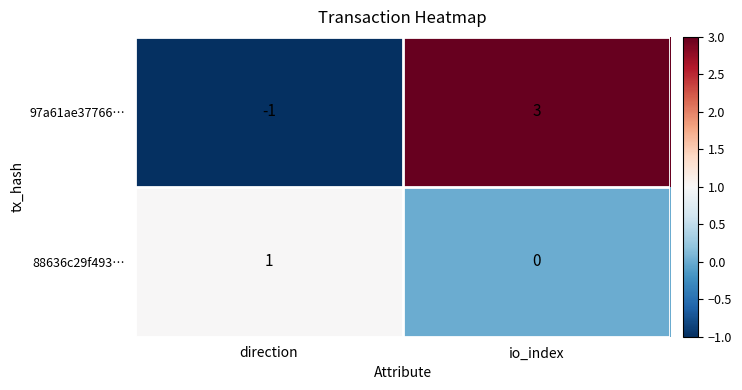

At which category is the sum across all series the highest?

io_index